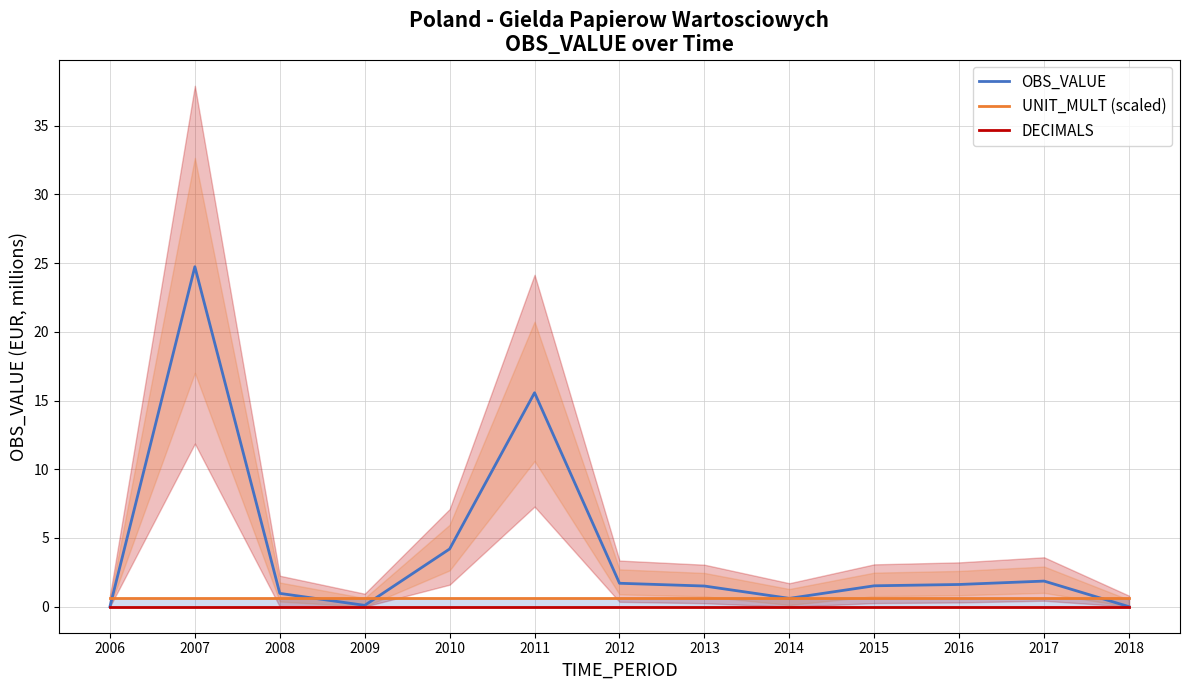

Is it true that DECIMALS equals 0.0 at 2010?

True